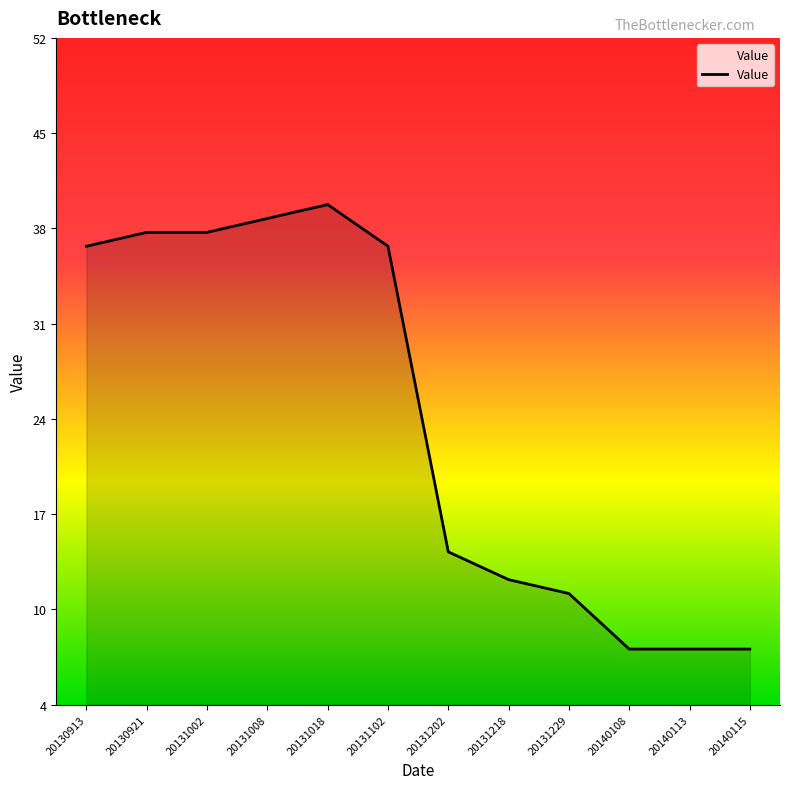

What is the difference between the second highest and minimum values?

31